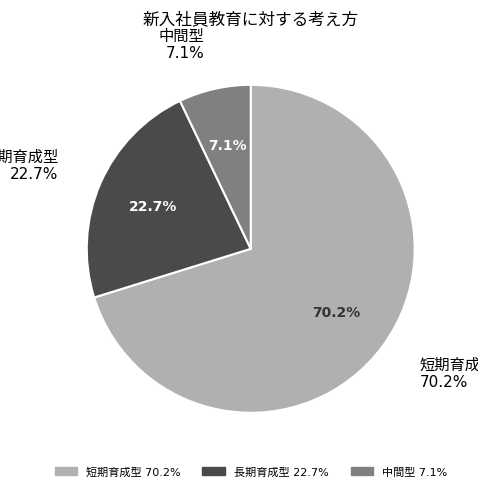

Is 2.099 the majority of the pie?

No